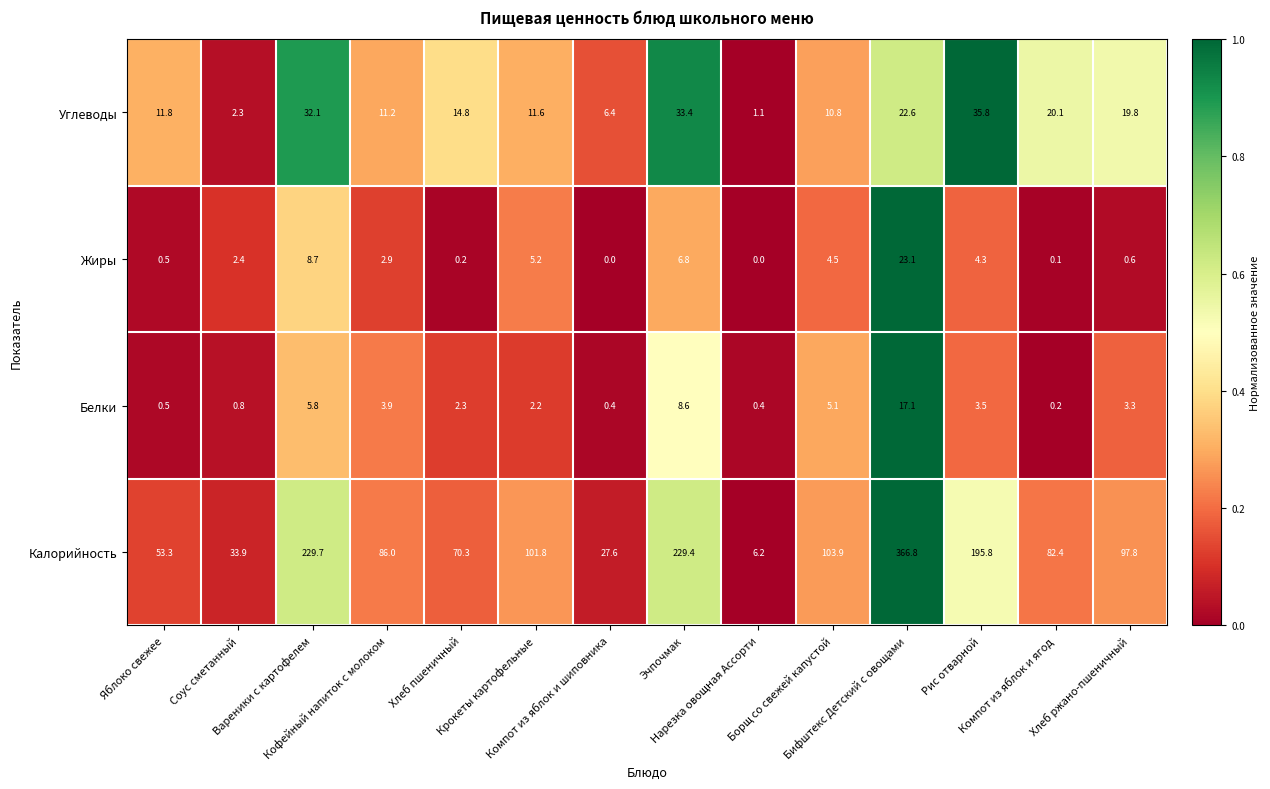

What is the maximum value shown in the chart?

366.8